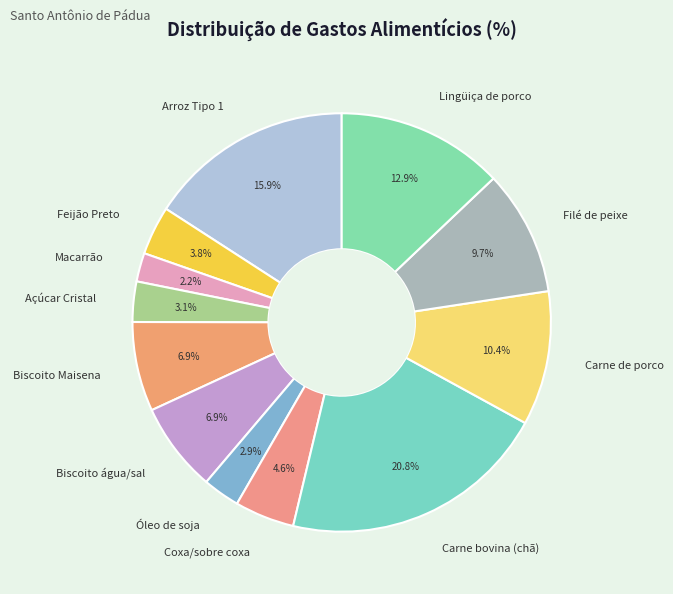

What percentage is the Carne de porco slice, to the nearest percent?

10%